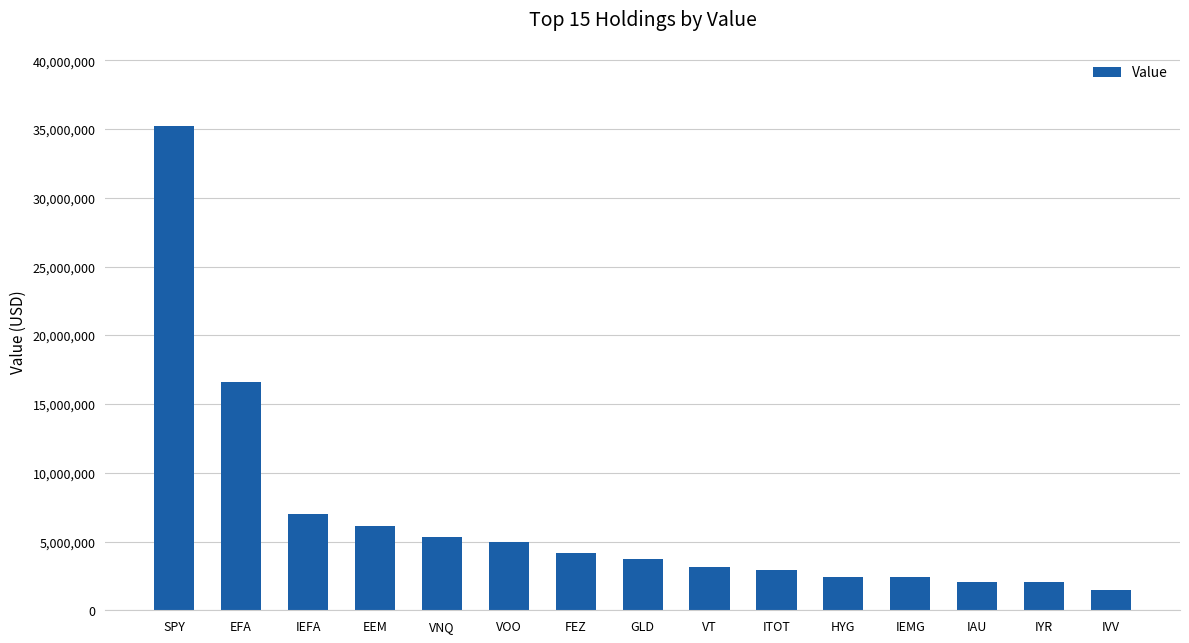

How many bars are there in total?

15